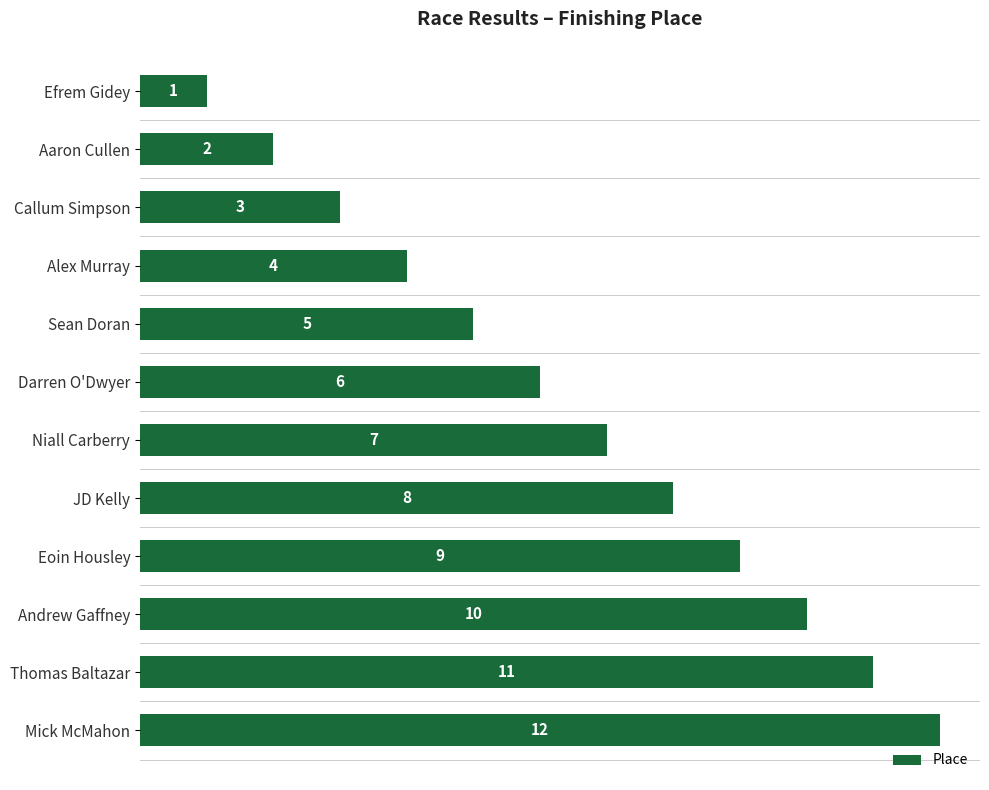

Is it true that the value at Callum Simpson is 3?

True